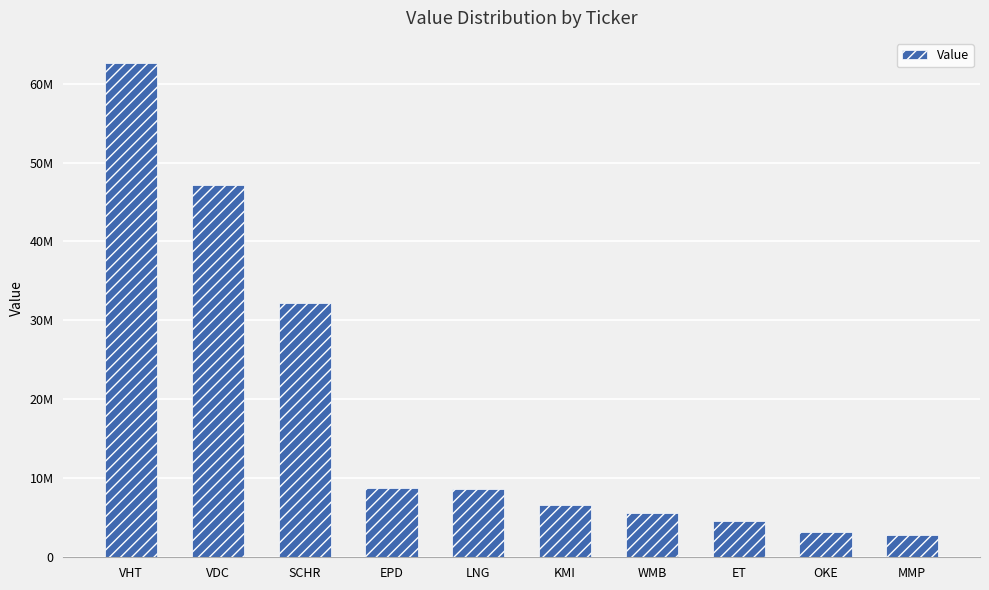

True or false: the data shows 3163000 at OKE.

True